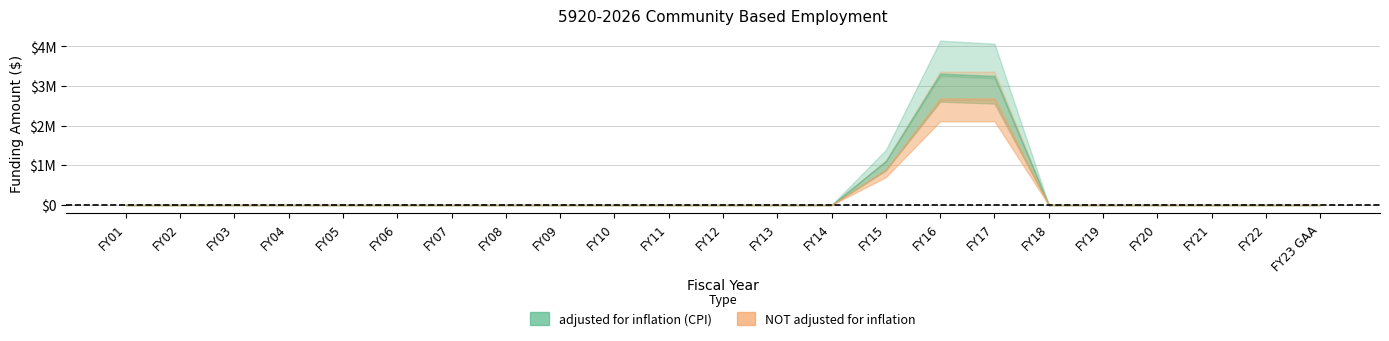

Where is NOT adjusted for inflation nearest to the value 1500000?

FY15